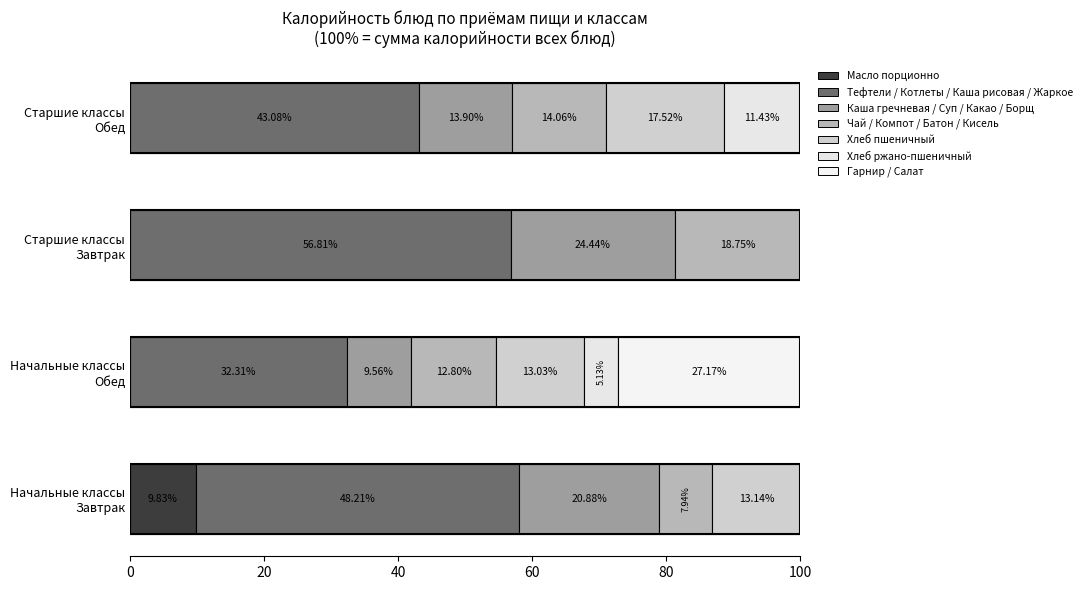

How many data points does each series have?

4